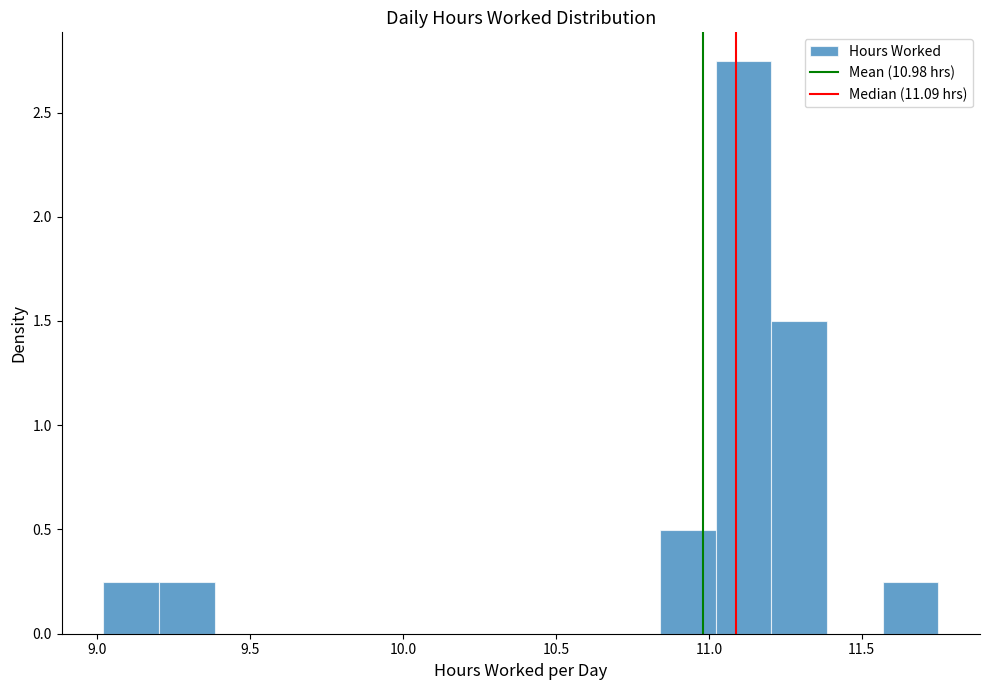

Read against the x-axis, roughly where is the centre of the tallest bar?

11.10